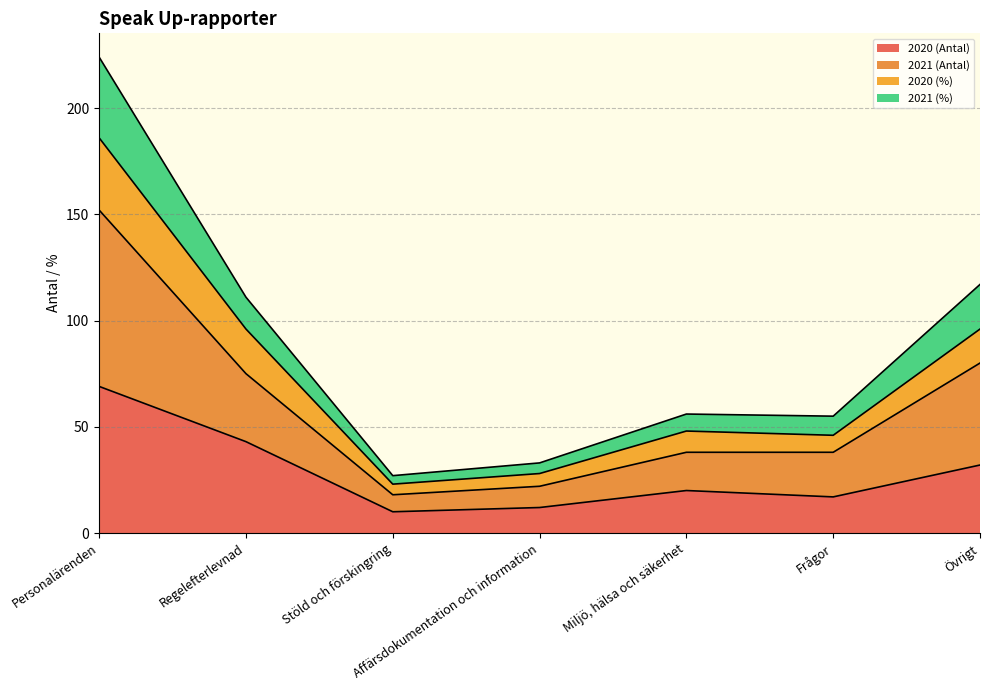

What is the minimum value shown in the chart?

10